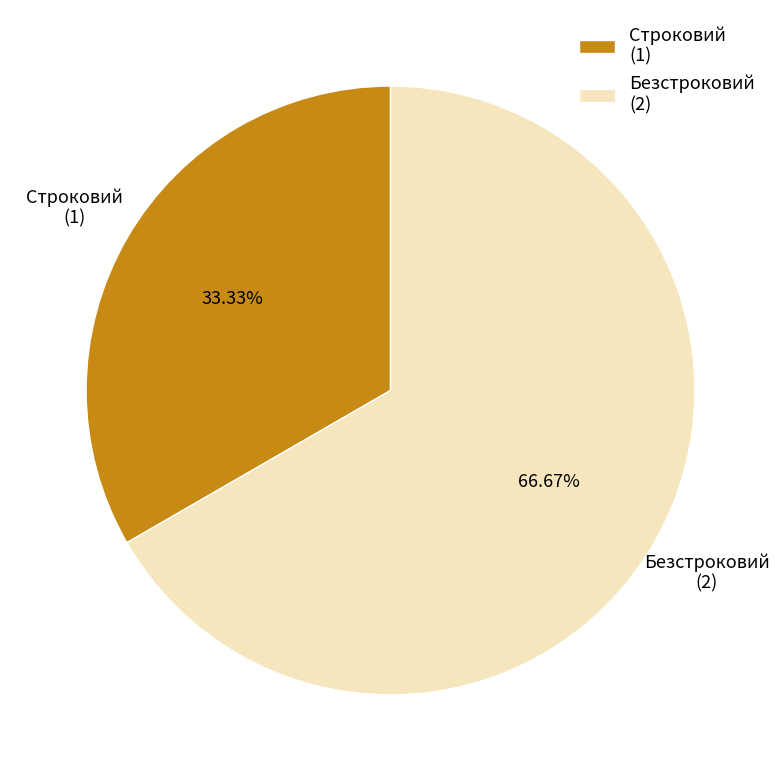

Which has a higher value, Строковий (1) or Безстроковий (2)?

Безстроковий (2)